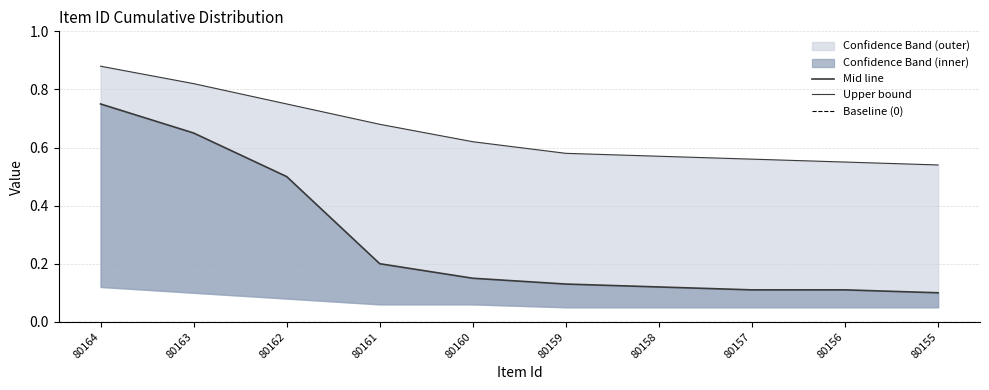

How many lines are shown in the chart?

2